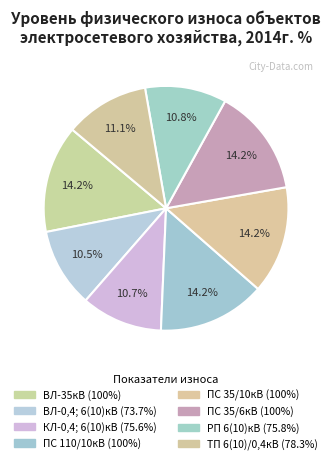

What percentage do ВЛ-35кВ and ПС 110/10кВ together represent?

28.4%